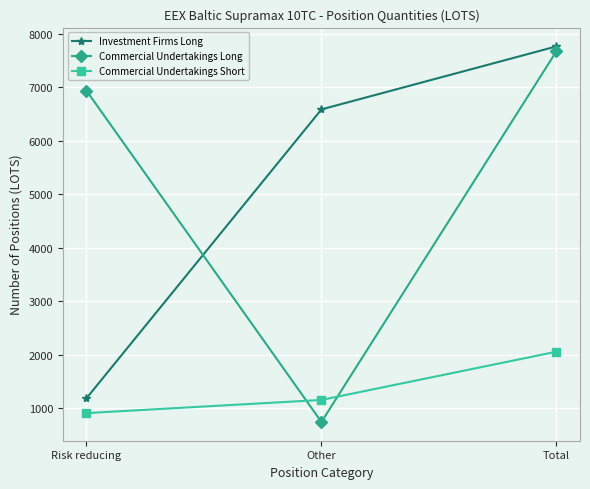

What is the sum of the Commercial Undertakings Long values at Total and Other?

8417.6